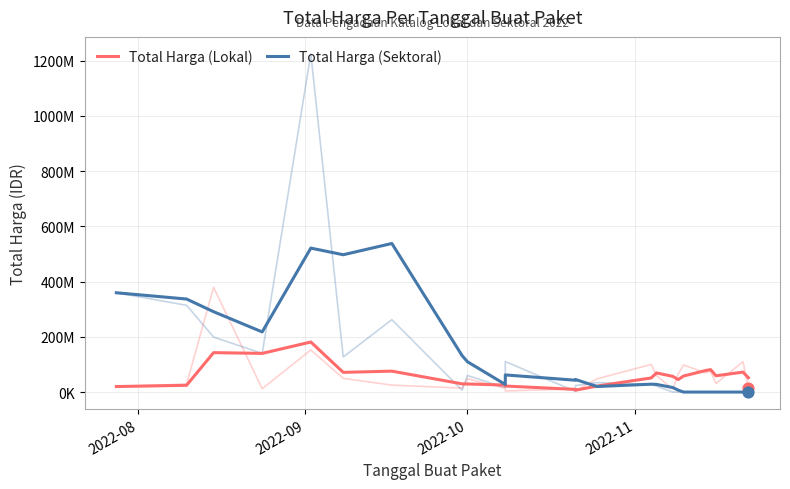

At how many categories does at least one series exceed 510274655?

2